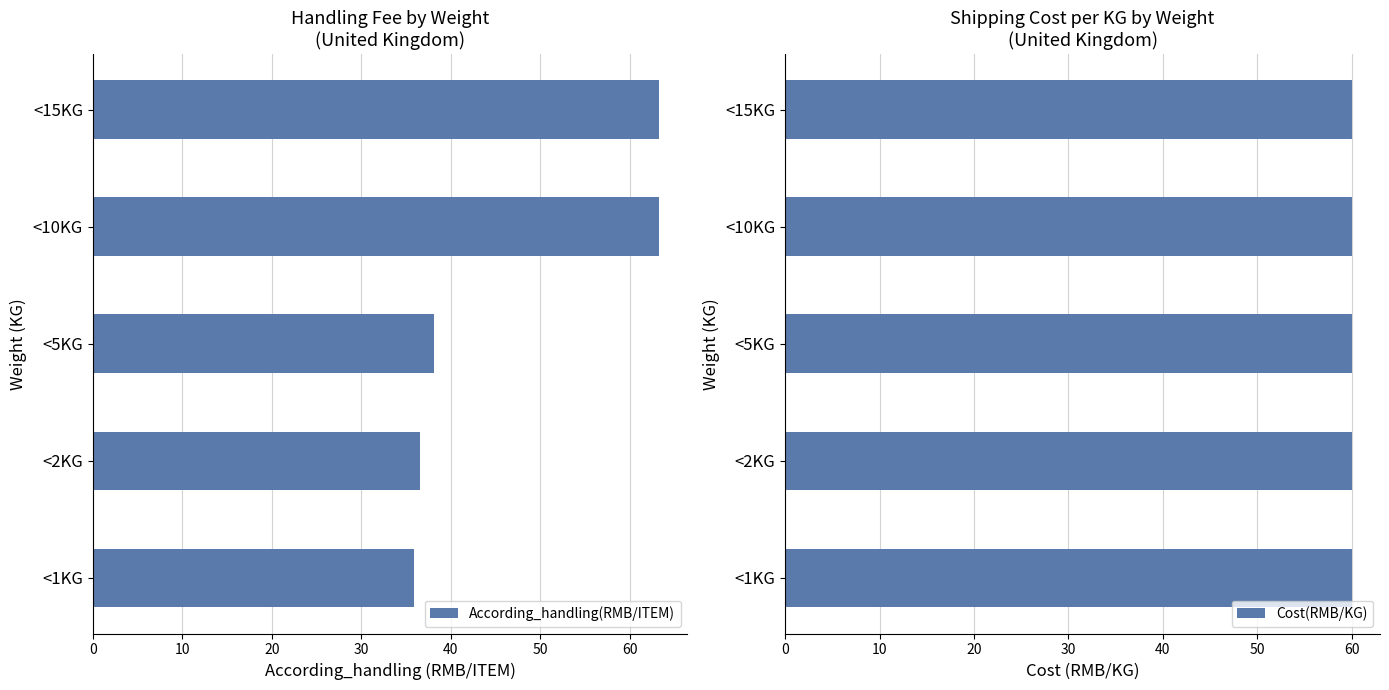

What is the lowest value of the According_handling(RMB/ITEM) series?

35.9